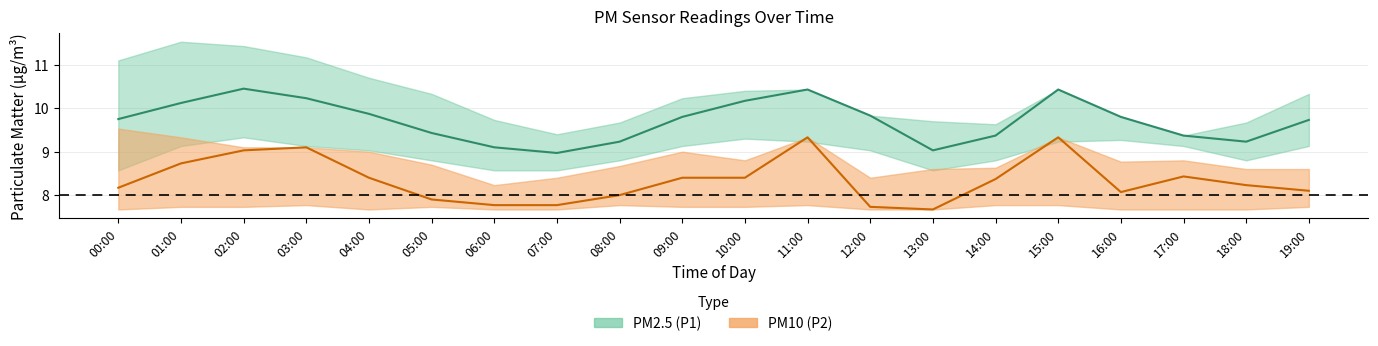

After their last crossing, which series has the higher values: P2_center or P1_lower?

P1_lower